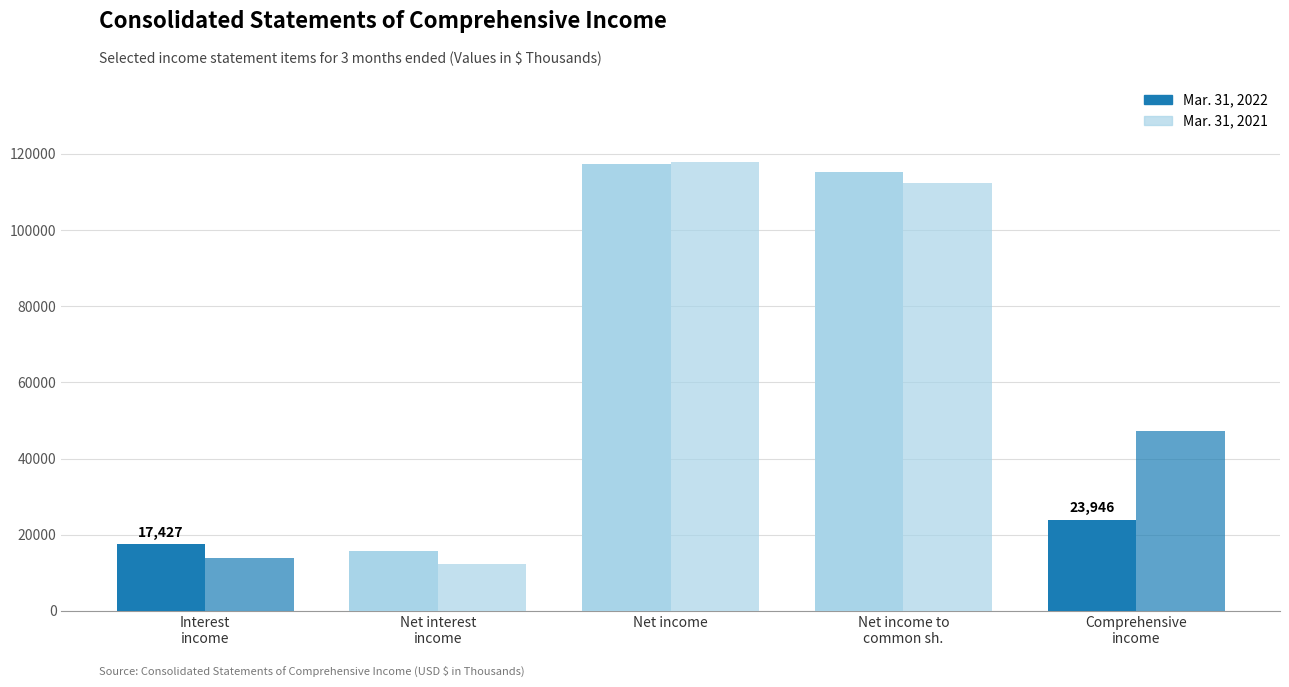

Which label corresponds to the smallest value in the chart?

Net interest
income